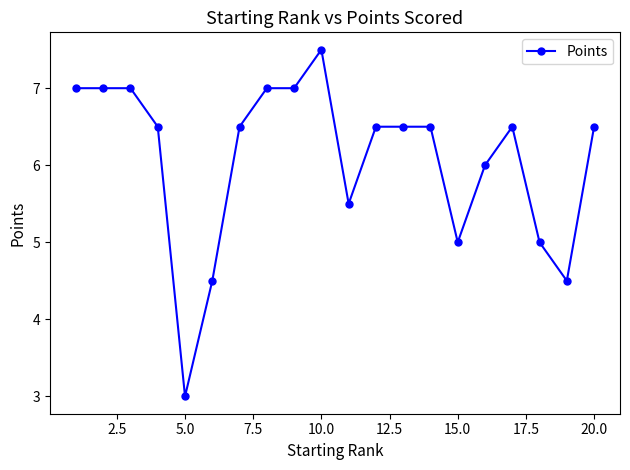

What is the sum of all values?

121.5